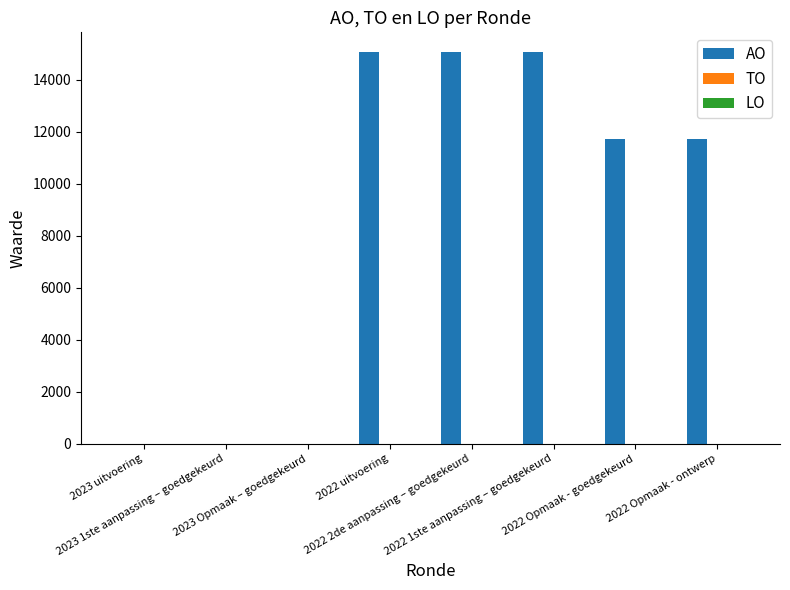

What is the sum of all values?

68601